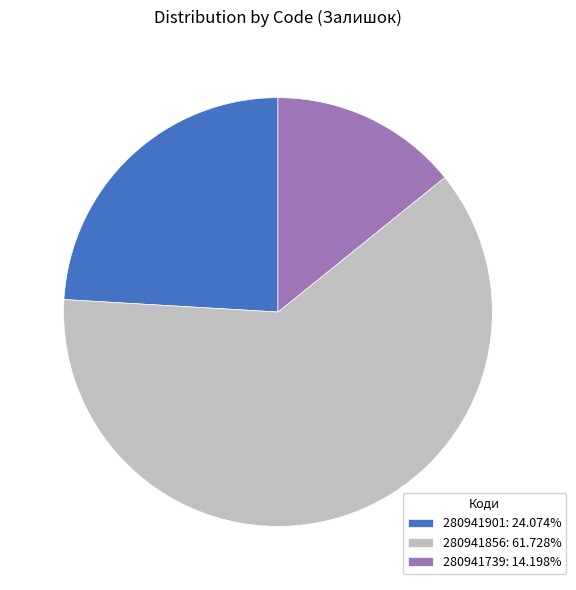

Approximately how many times larger is the value at 280941901: 24.074% compared to 280941856: 61.728%?

0.4